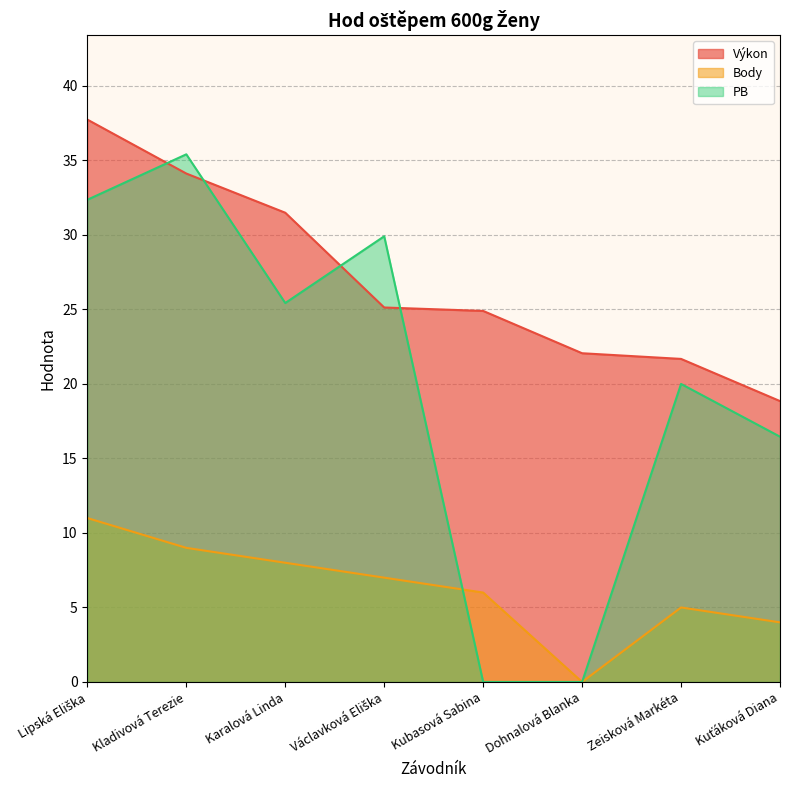

Reading right to left, what are all the values shown in this chart?

Výkon: Kuťáková Diana=18.9	Zeisková Markéta=21.7	Dohnalová Blanka=22.1	Kubasová Sabina=24.9	Václavková Eliška=25.1	Karalová Linda=31.5	Kladivová Terezie=34.1	Lipská Eliška=37.7
Body: Kuťáková Diana=4.0	Zeisková Markéta=5.0	Dohnalová Blanka=0.0	Kubasová Sabina=6.0	Václavková Eliška=7.0	Karalová Linda=8.0	Kladivová Terezie=9.0	Lipská Eliška=11.0
PB: Kuťáková Diana=16.5	Zeisková Markéta=20.0	Dohnalová Blanka=0.0	Kubasová Sabina=0.0	Václavková Eliška=29.9	Karalová Linda=25.4	Kladivová Terezie=35.4	Lipská Eliška=32.4